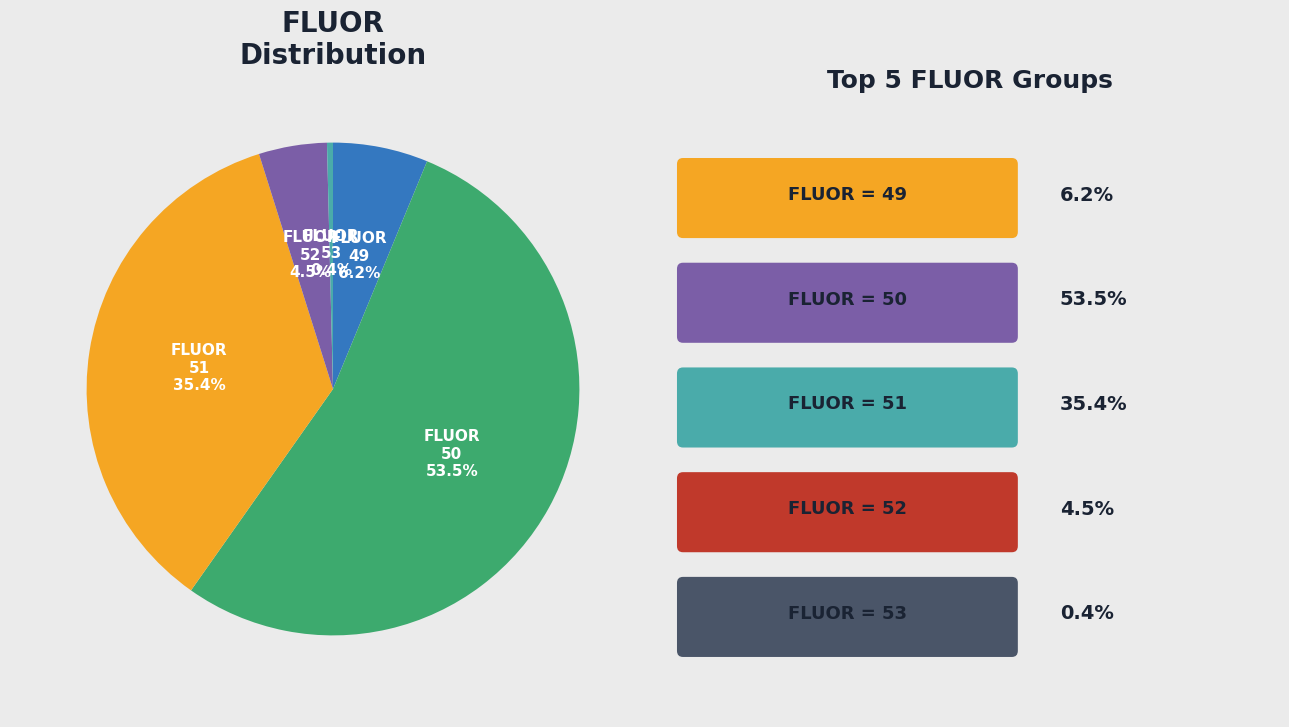

To the nearest percent, what is the difference between the largest and smallest slice percentages?

53%